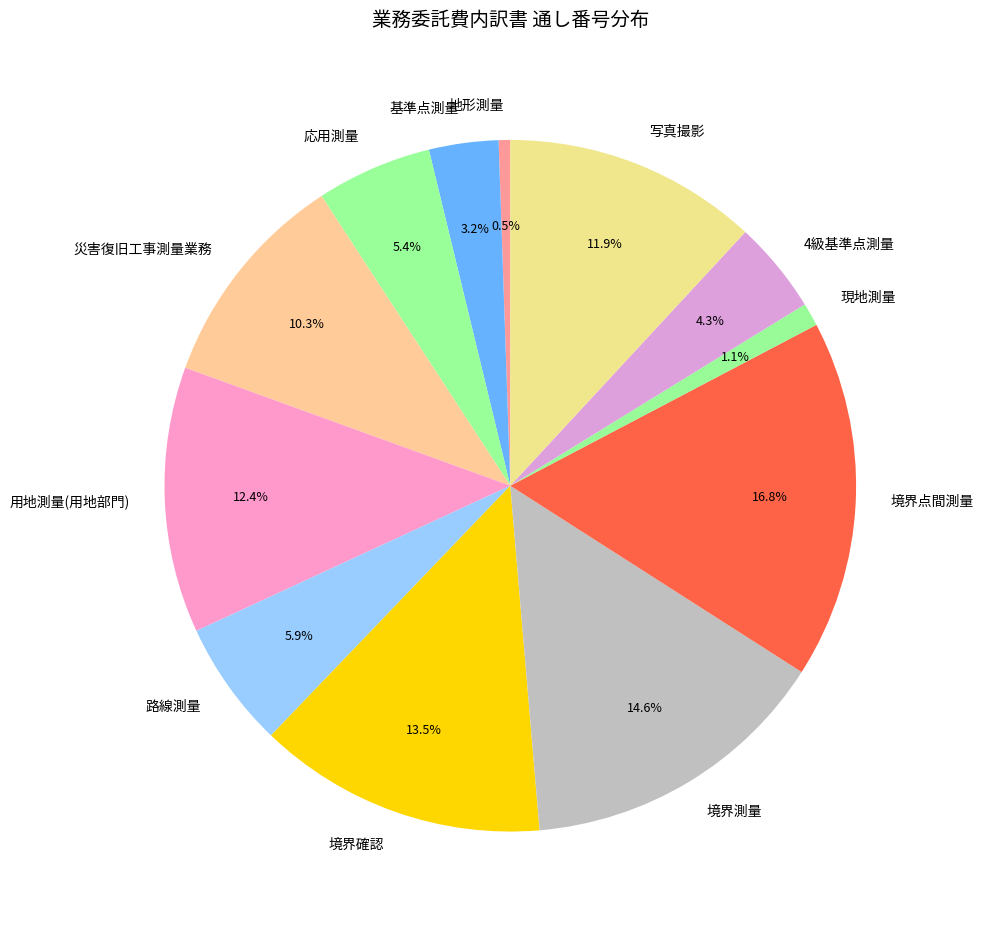

Approximately how many times larger is the value at 路線測量 compared to 境界確認?

0.4